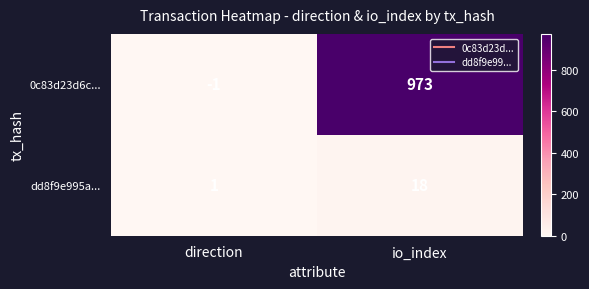

What is the maximum value shown in the chart?

973